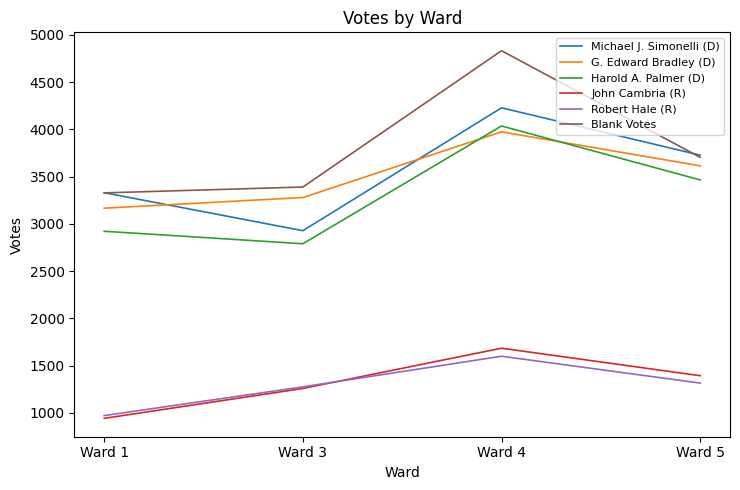

Where is the first local maximum for G. Edward Bradley (D)?

Ward 4